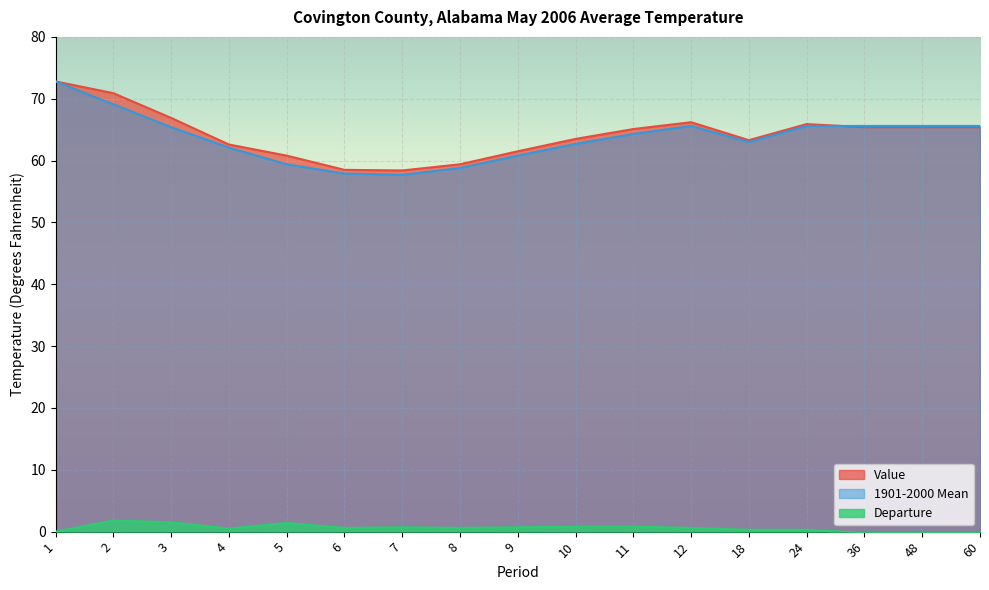

The value of Departure at 4 is 0.3. True or false?

False